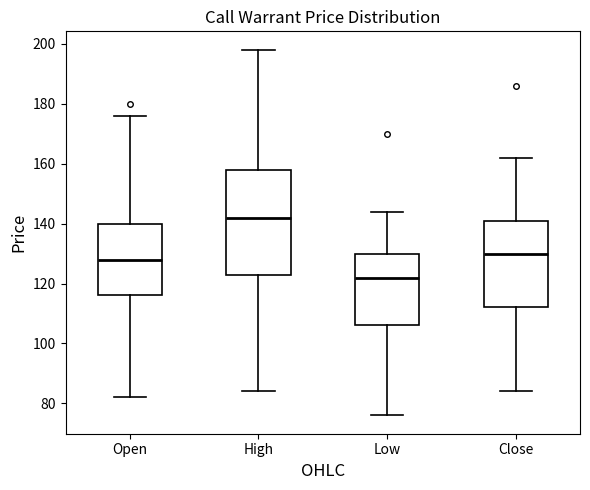

Where does the lower whisker of the box for High end on the y-axis? The values are not printed on the chart, so give them approximately, as read against the axis.

84